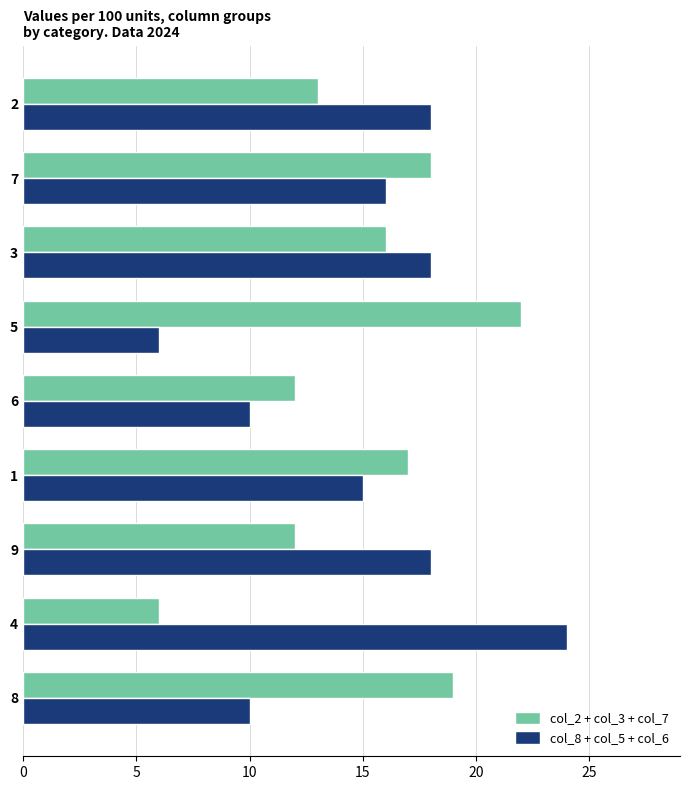

At 9, list the series in order from smallest to largest.

col_2 + col_3 + col_7, col_8 + col_5 + col_6